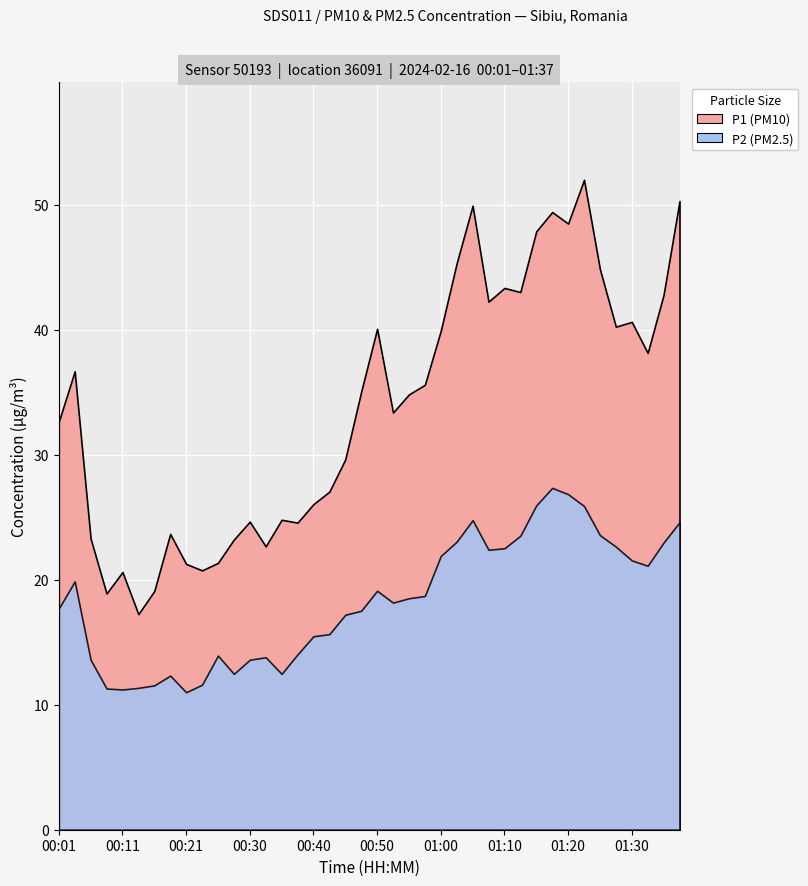

True or false: P2 has a value of 4.5 at 00:08.

False